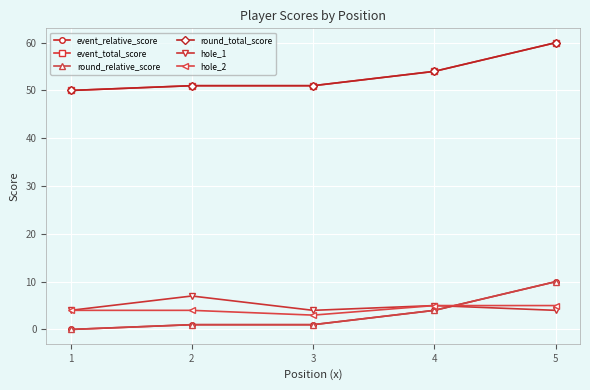

How many round_total_score values are between 51 and 54?

3